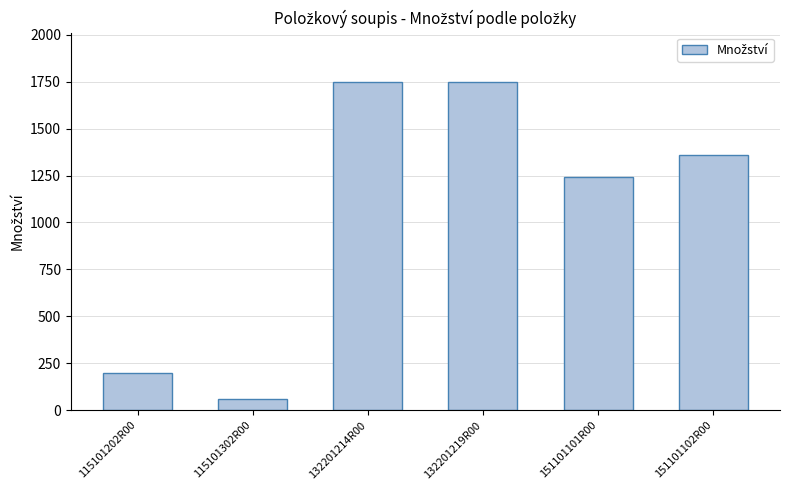

What is the difference between the maximum and minimum values?

1689